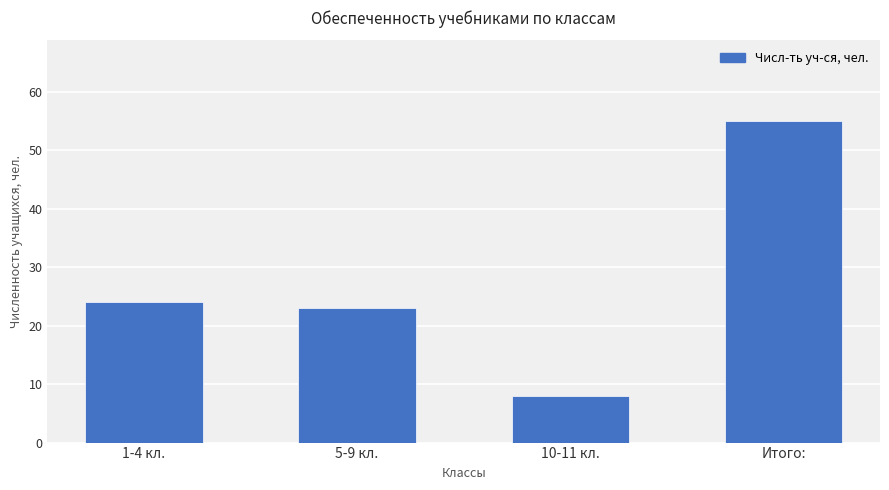

List the labels in order of value, smallest first.

10-11 кл., 5-9 кл., 1-4 кл., Итого: